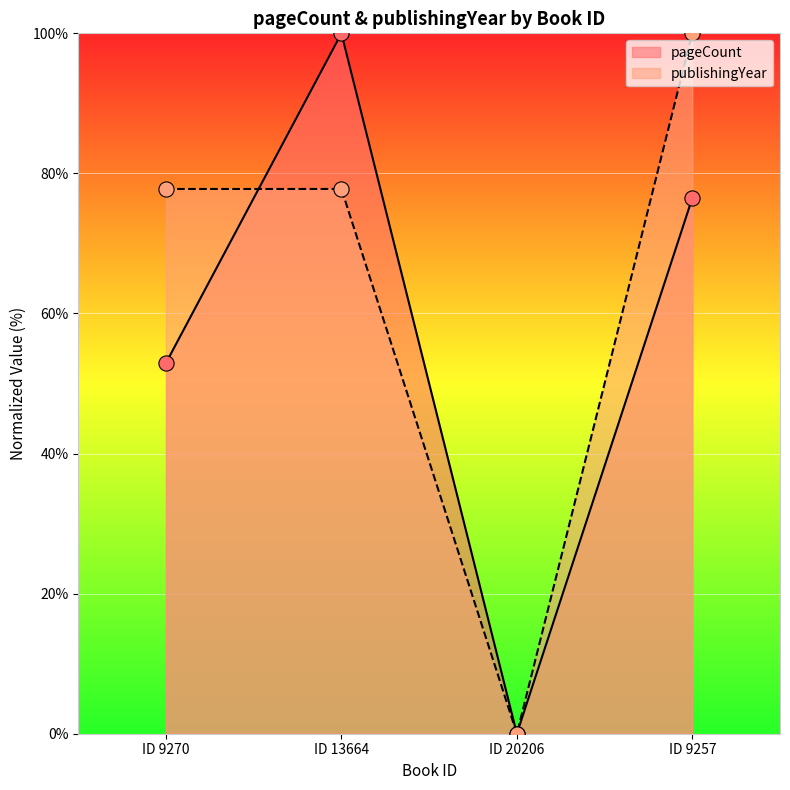

What are all the series names shown in the legend?

pageCount, publishingYear